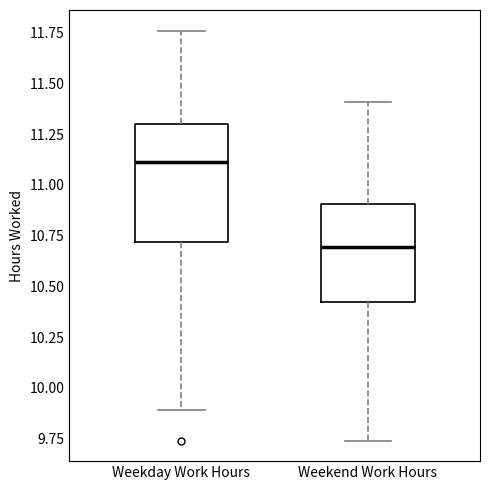

Which box is the tallest, from its lower edge to its upper edge?

Weekday Work Hours